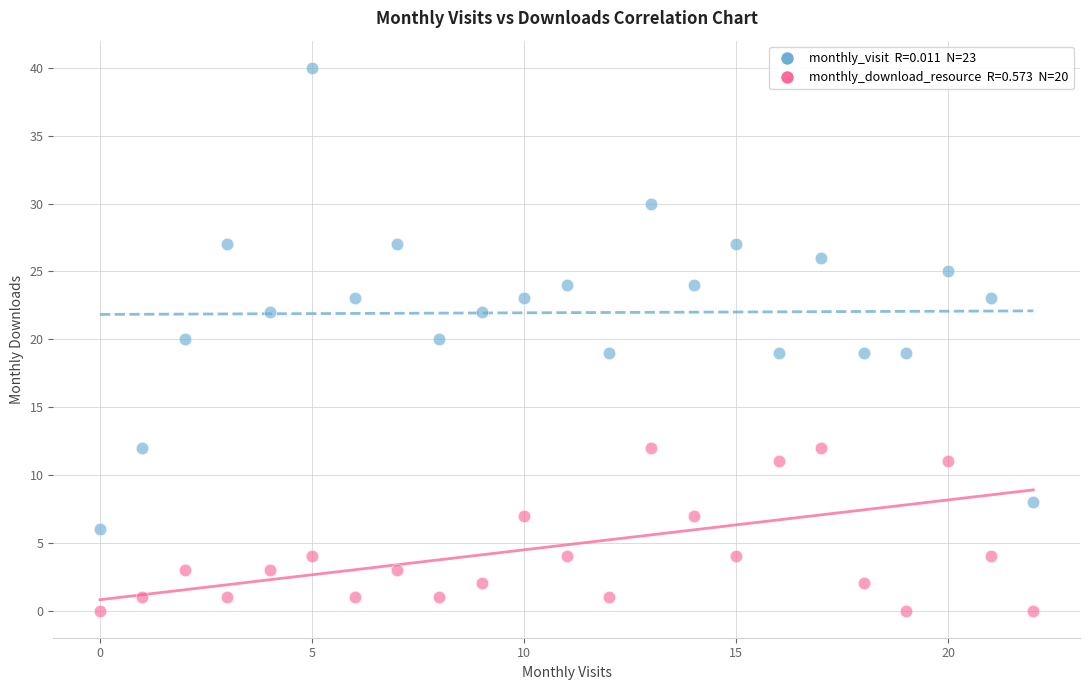

Across all data points, what is the range of Y values (max minus min)?

40